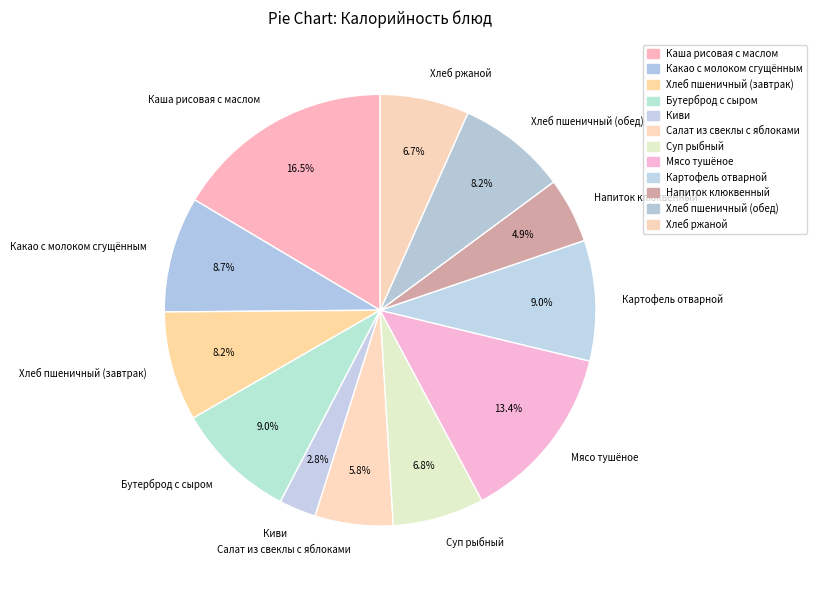

Does any single category account for the majority?

No